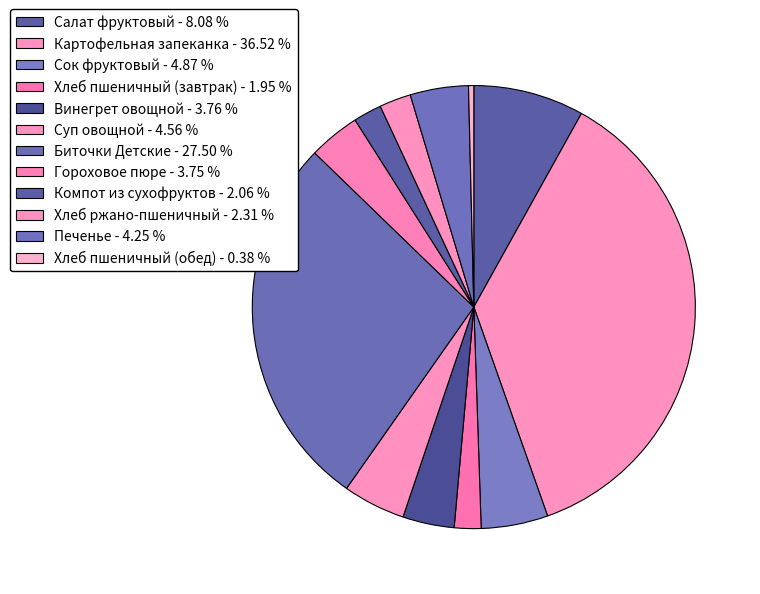

How many segments does this pie chart have?

12